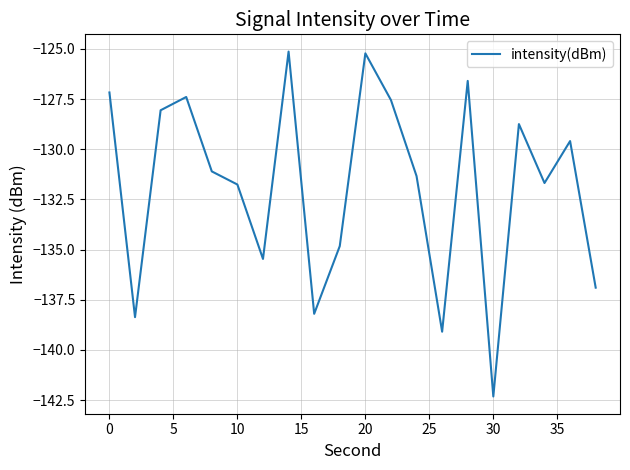

What is the difference between the maximum and minimum values?

17.2